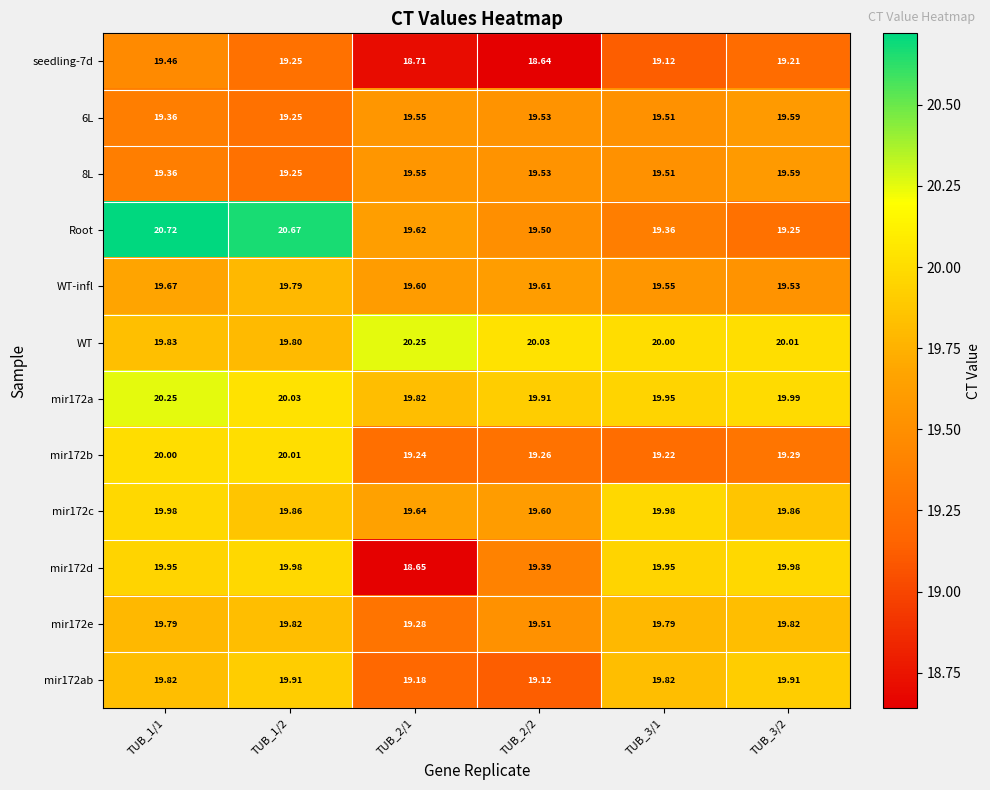

Which series has the widest spread of values?

Root